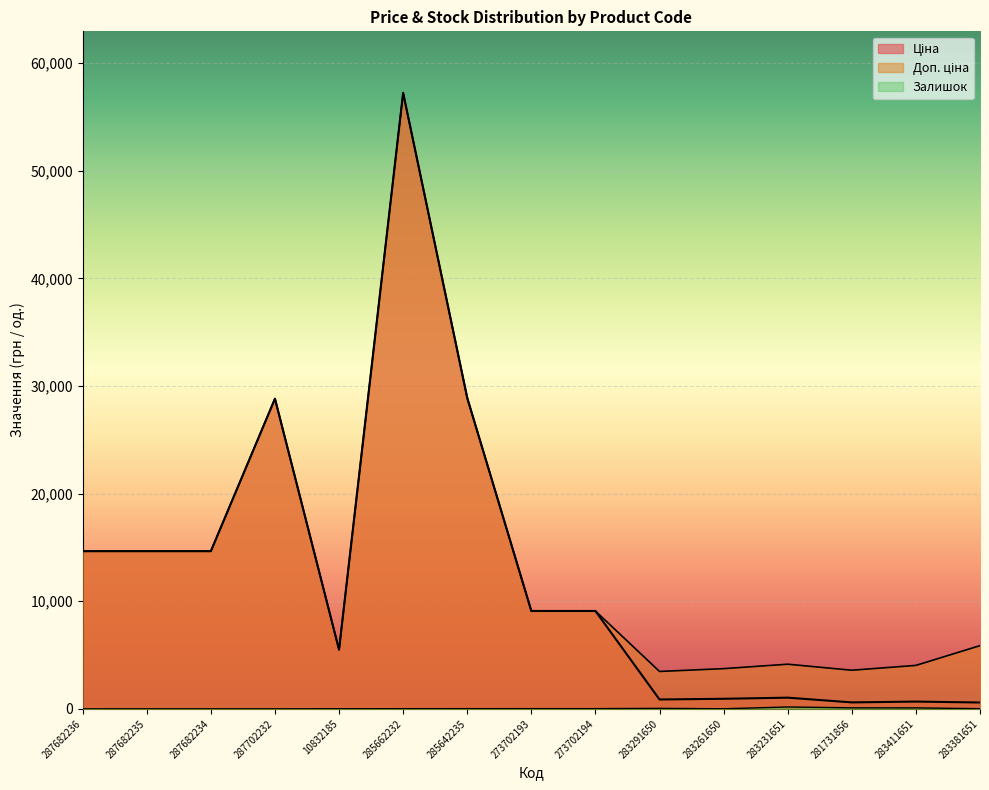

What is the value of the Доп. ціна point at the 9th from the left?

9092.0